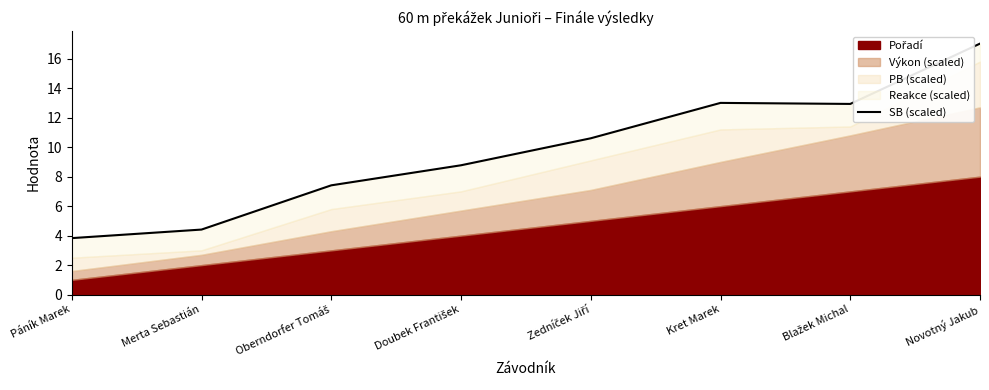

How many values are below 10?

4